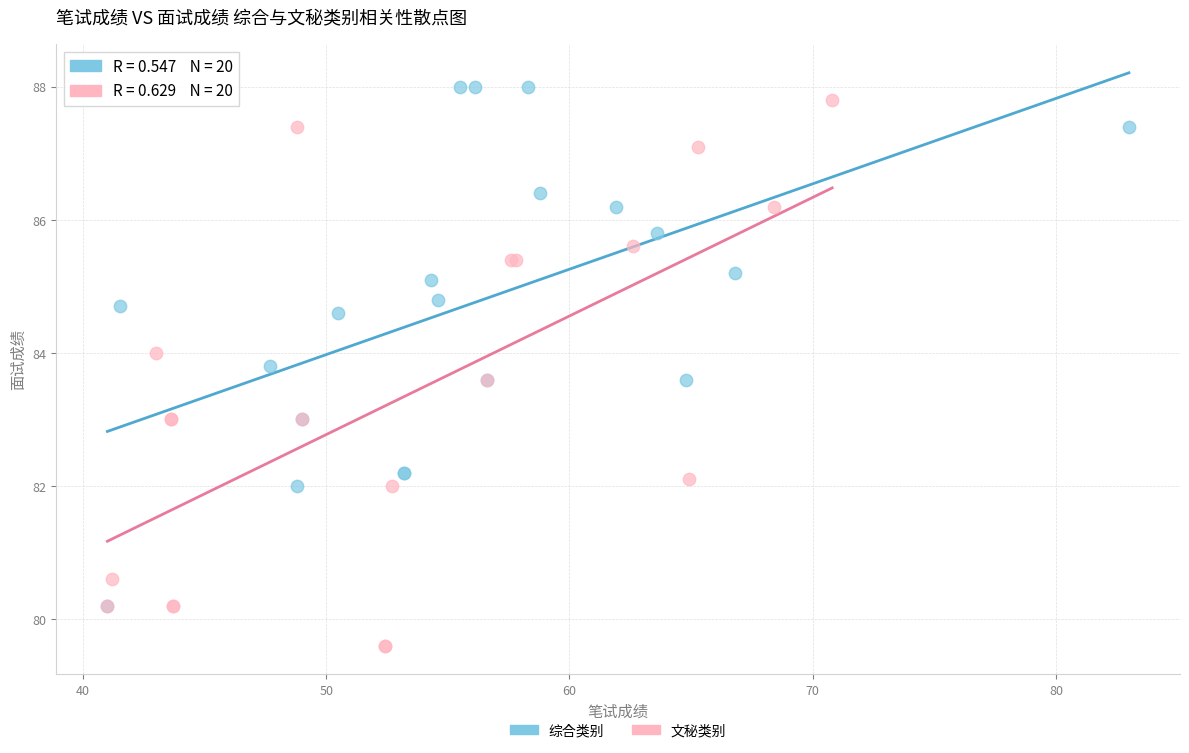

Which series contains the lowest Y value?

文秘类别